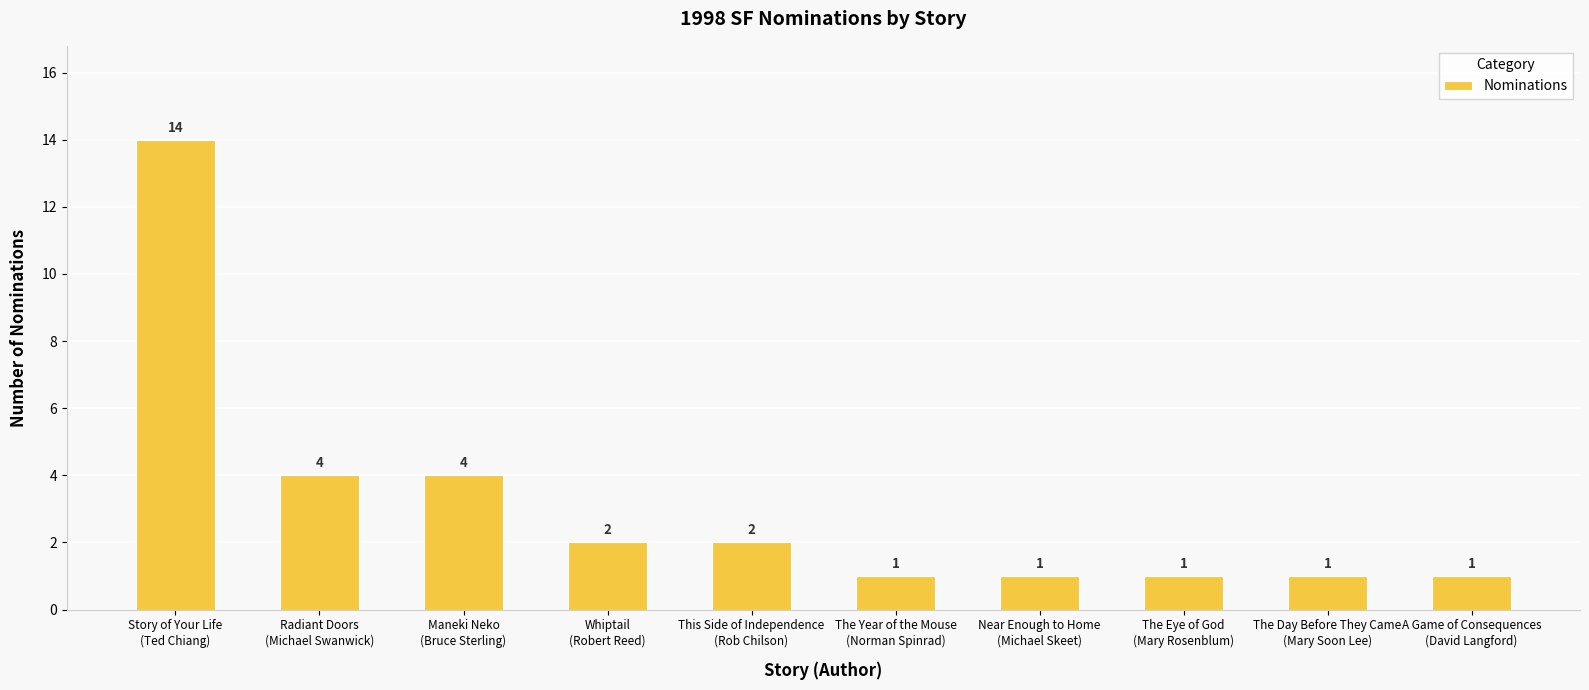

What position from the right is The Year of the Mouse
(Norman Spinrad)?

5